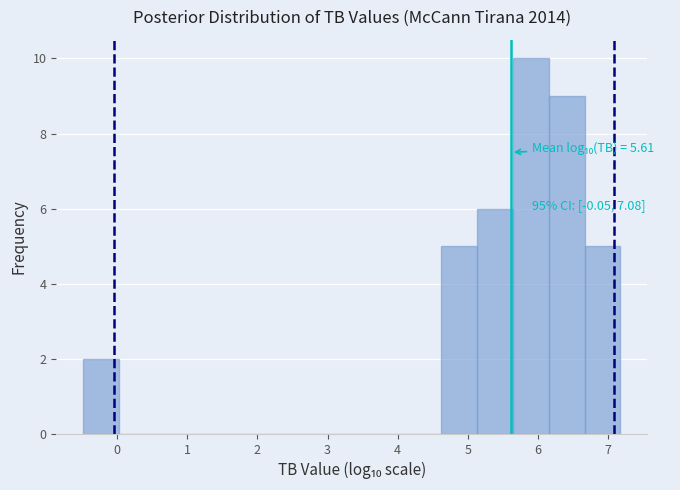

Over which range of the x-axis is the bar tallest?

5.6 to 6.2